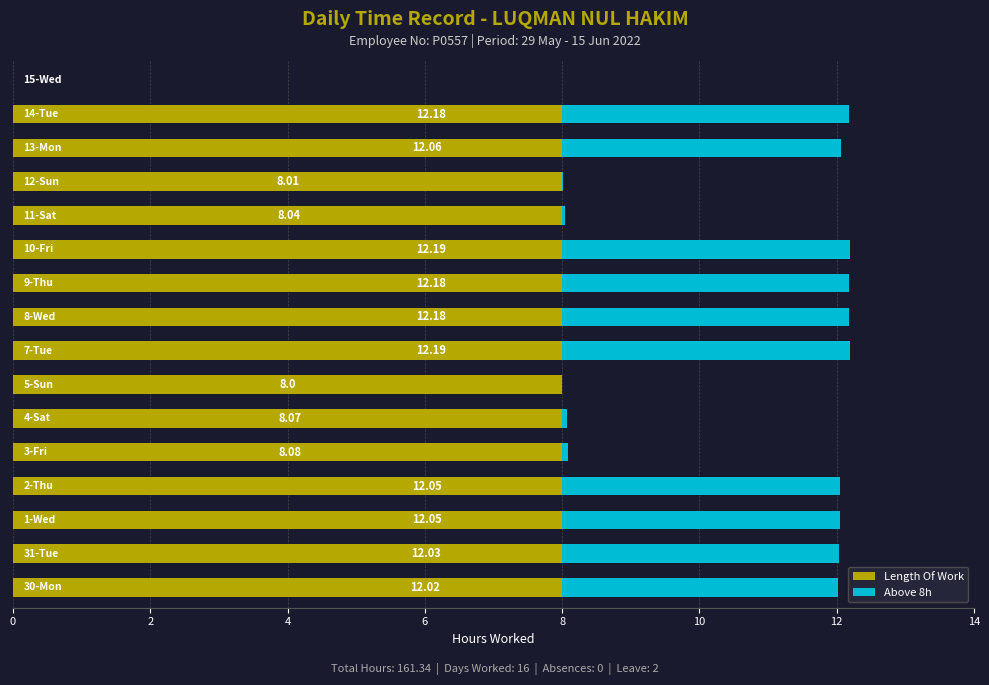

Reading left to right, list all the values displayed in this chart.

Length Of Work: 12.0	12.0	12.1	12.1	8.1	8.1	8.0	12.2	12.2	12.2	12.2	8.0	8.0	12.1	12.2	0.0
Above 8h: 4.0	4.0	4.1	4.1	0.1	0.1	0.0	4.2	4.2	4.2	4.2	0.0	0.0	4.1	4.2	0.0